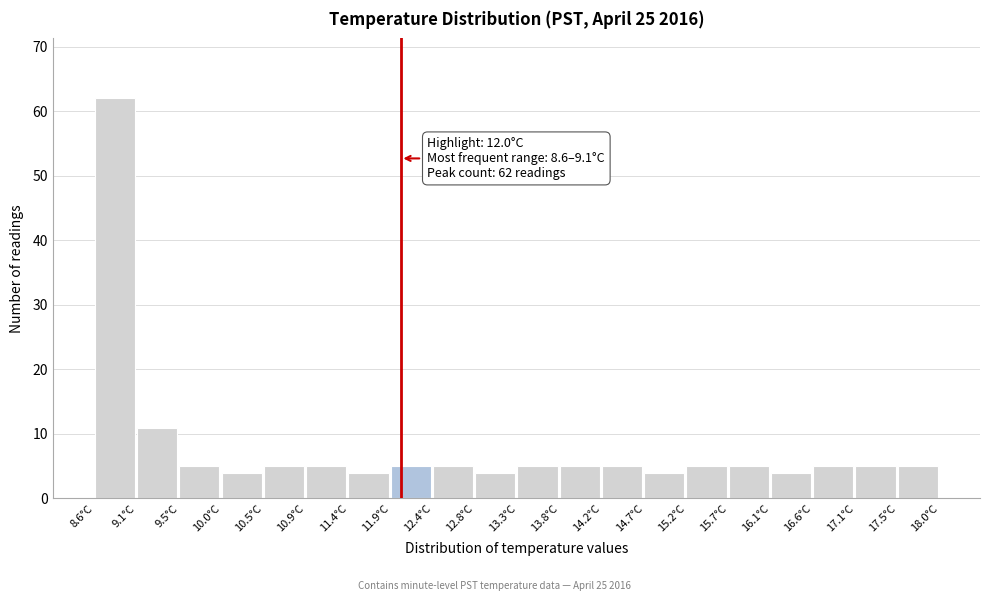

Which range on the x-axis has the tallest bar?

8.60 to 9.07